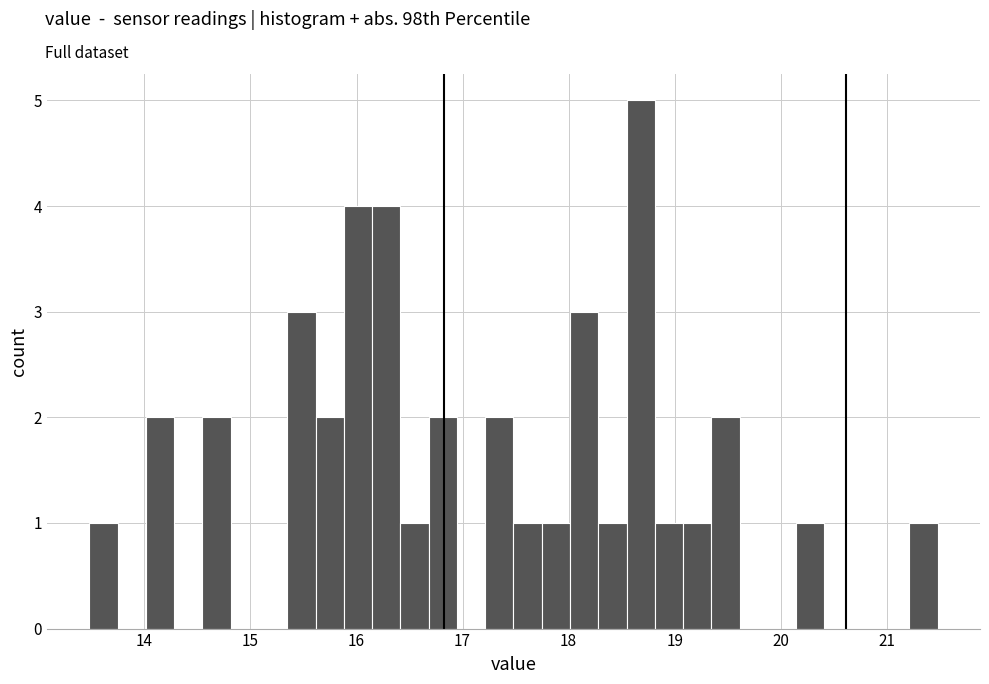

Read against the x-axis, roughly where is the centre of the tallest bar?

18.7